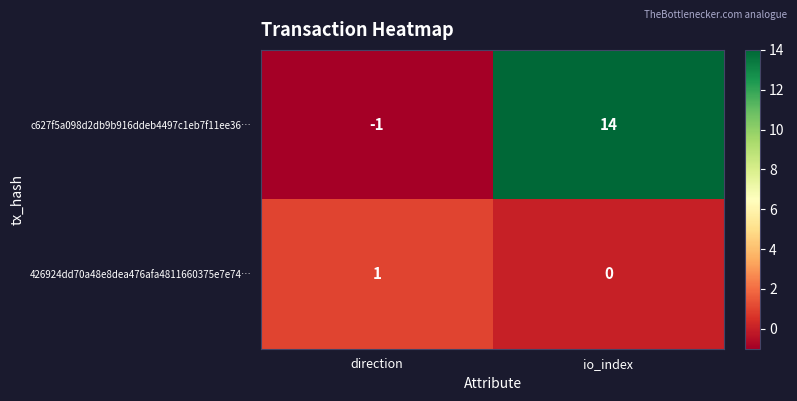

Which category has the lowest value across all series?

direction